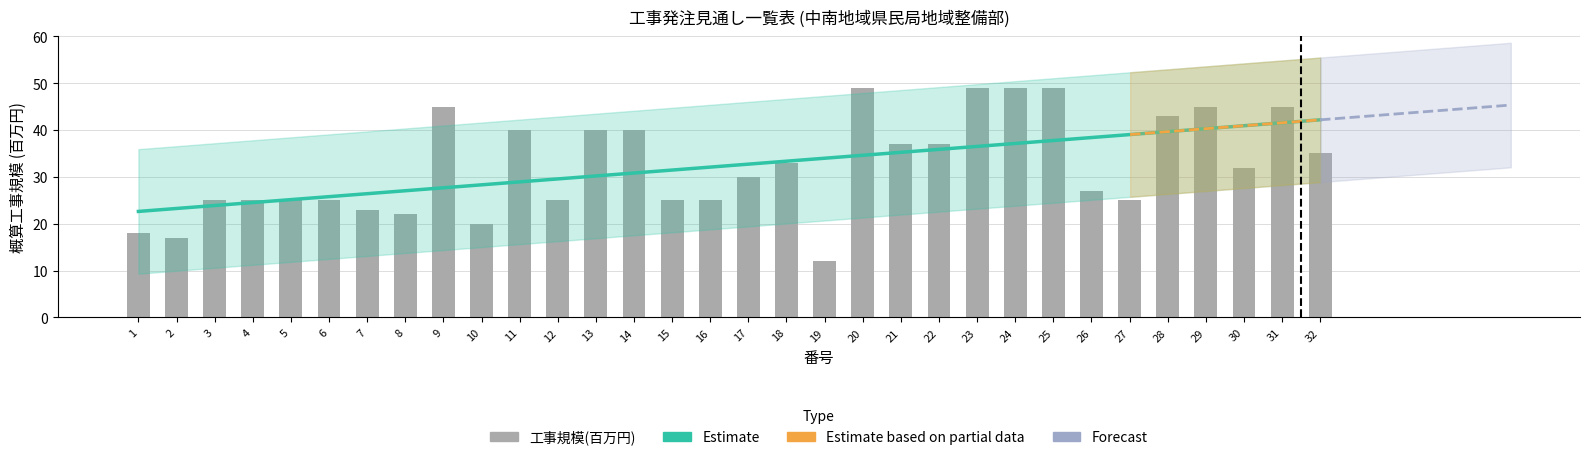

List the labels in order of value, largest first.

20, 23, 24, 25, 9, 29, 31, 28, 11, 13, 14, 21, 22, 32, 18, 30, 17, 26, 3, 4, 5, 6, 12, 15, 16, 27, 7, 8, 10, 1, 2, 19